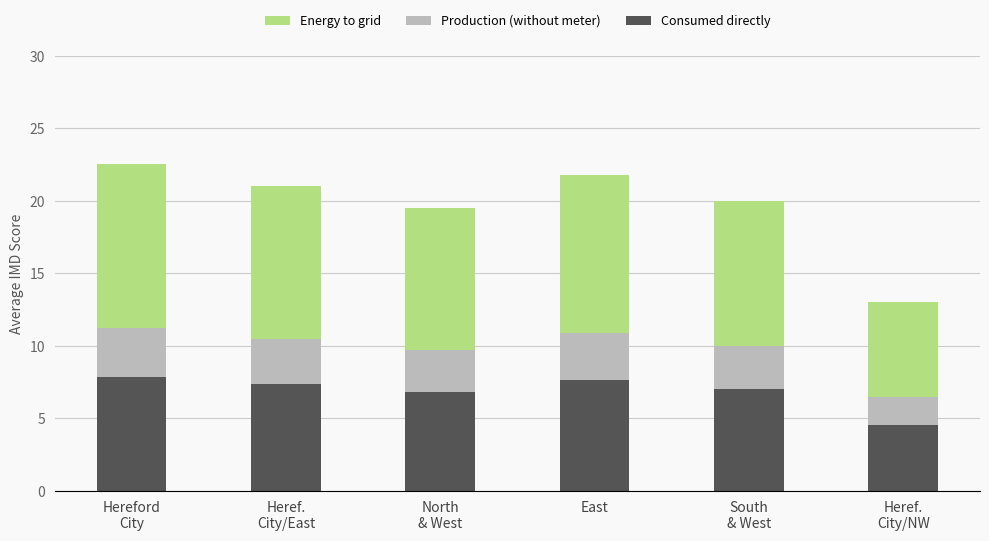

What is the difference between the second highest and second lowest values in the Consumed directly series?

0.8